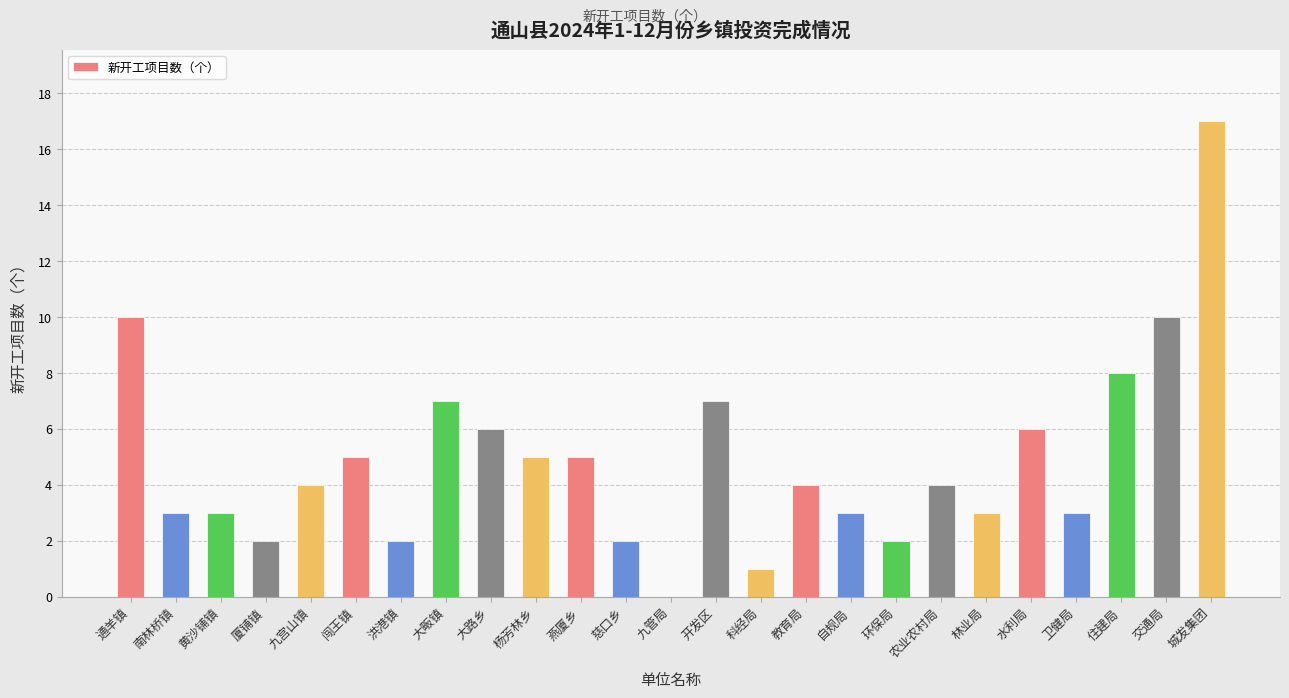

Reading right to left, transcribe all the data shown in this chart.

17	10	8	3	6	3	4	2	3	4	1	7	0	2	5	5	6	7	2	5	4	2	3	3	10